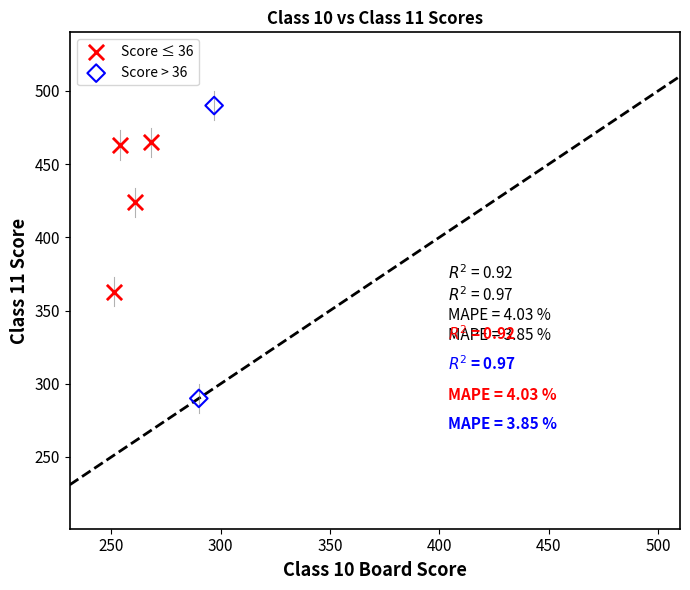

Which series contains the highest Y value?

Score > 36